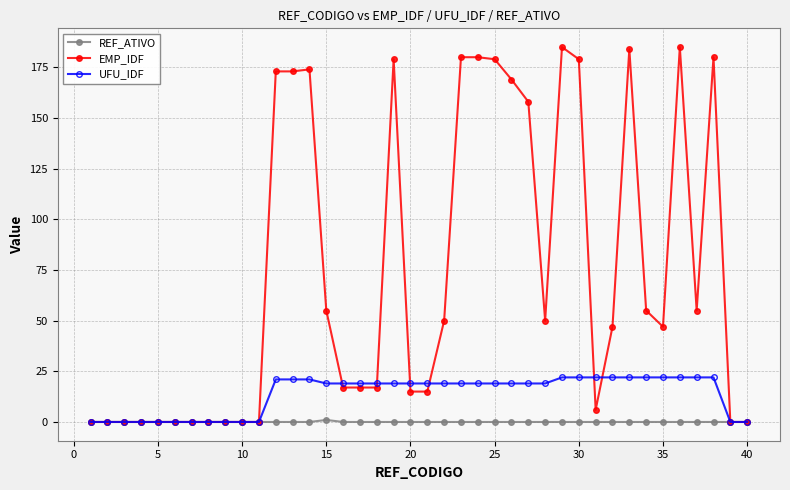

Count the number of data series in this chart.

3